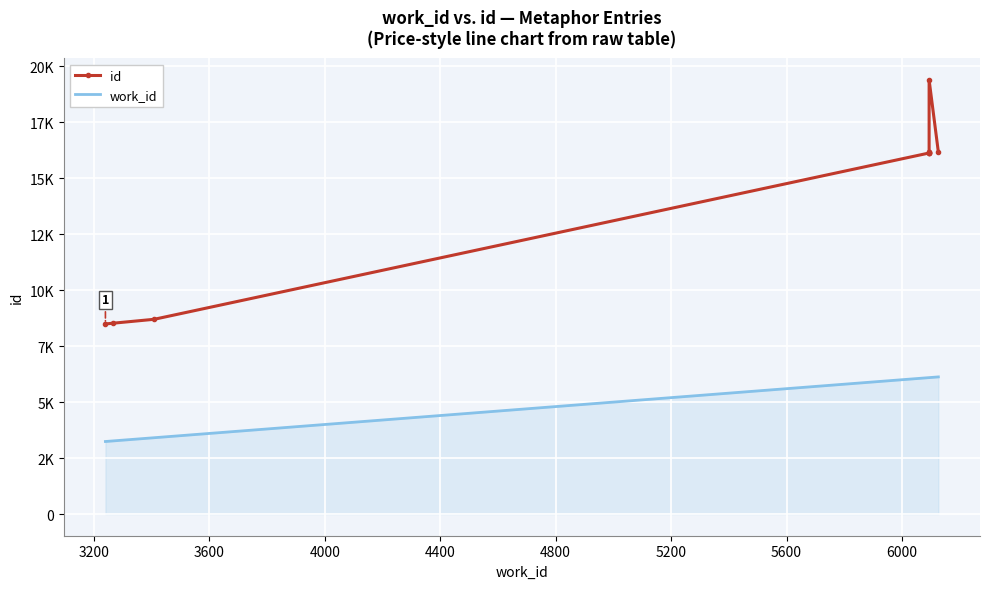

Which series has the largest total across all categories?

id